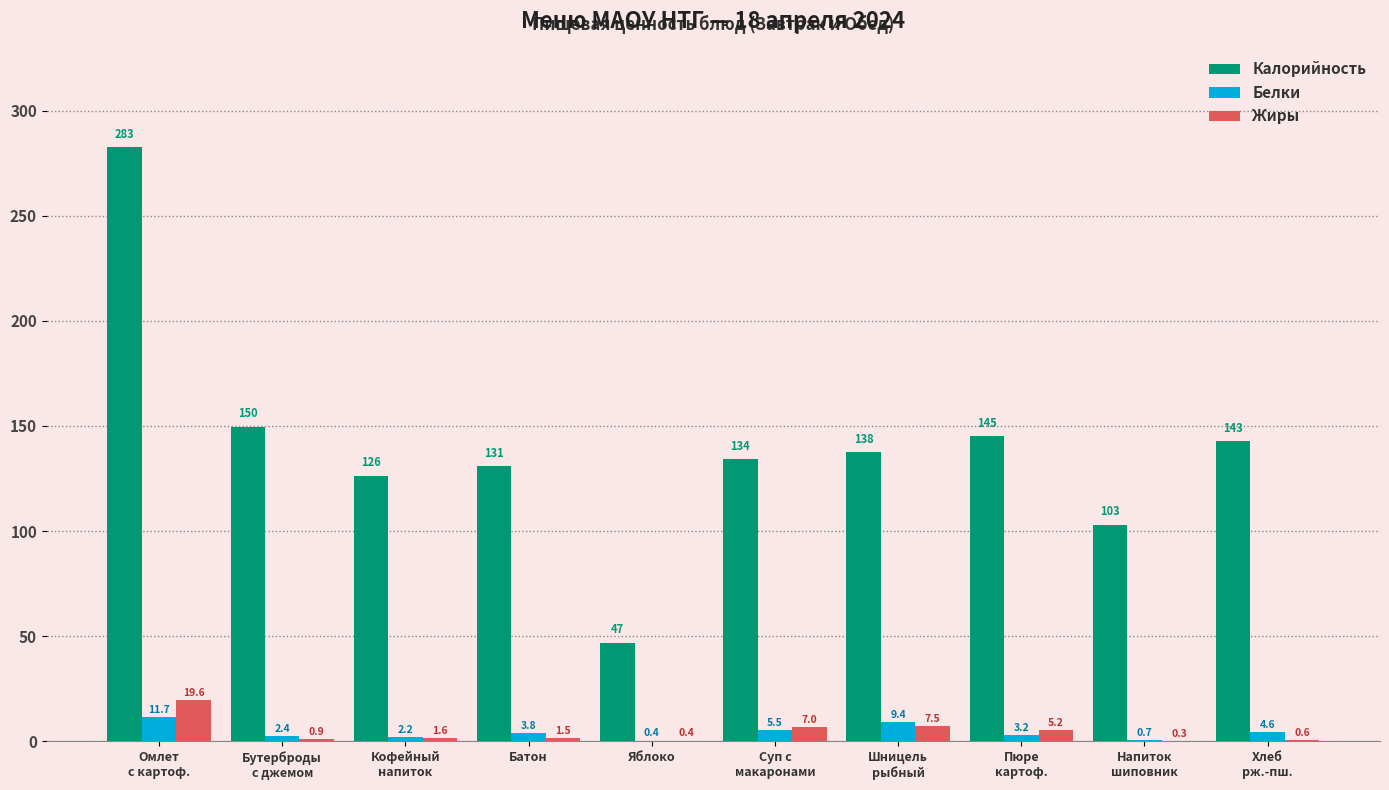

The value of Белки at Яблоко is 0.4. True or false?

True